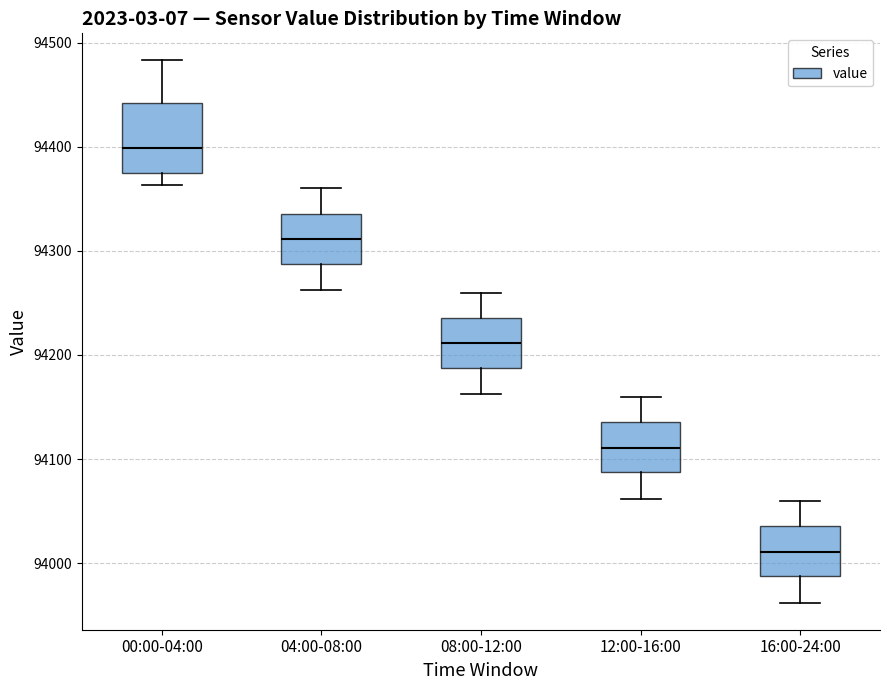

Reading left to right, read every box against the y-axis: the position of its median line, the range the box covers, and the ends of its whiskers. The values are not printed on the chart, so give them approximately, as read against the axis.

00:00-04:00: median 94400, box 94370 to 94440, whiskers 94360 to 94480
04:00-08:00: median 94310, box 94290 to 94340, whiskers 94260 to 94360
08:00-12:00: median 94210, box 94190 to 94240, whiskers 94160 to 94260
12:00-16:00: median 94110, box 94090 to 94140, whiskers 94060 to 94160
16:00-24:00: median 94010, box 93990 to 94040, whiskers 93960 to 94060